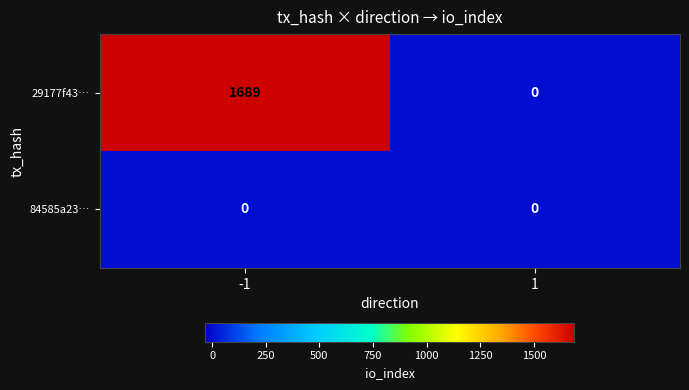

How many categories are shown in the chart?

2